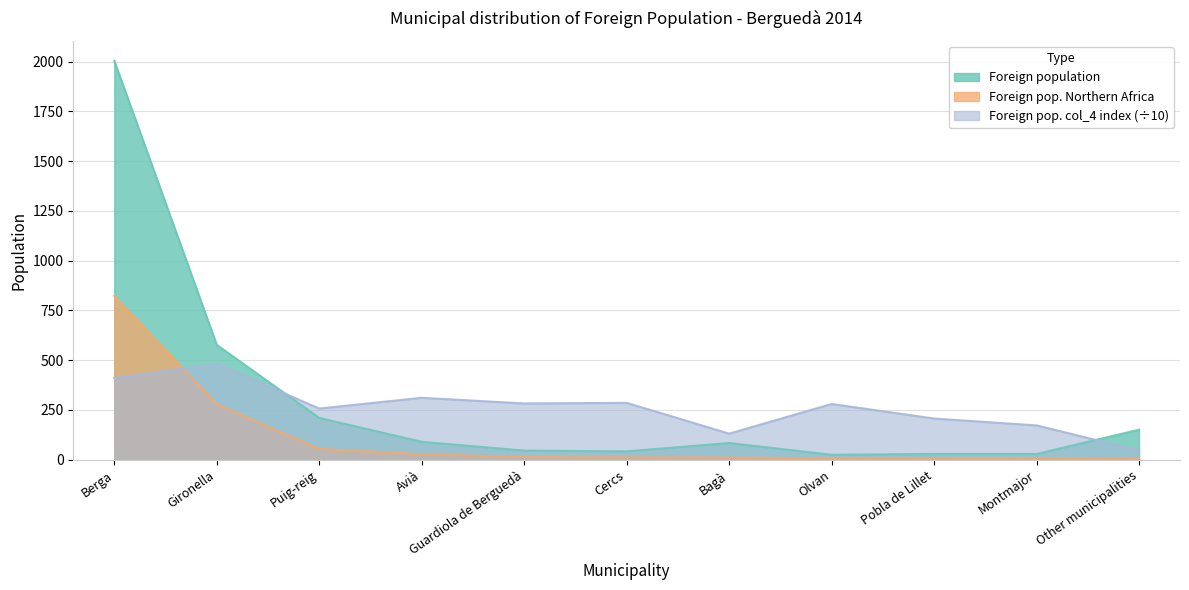

What is the difference between the highest and lowest values at Other municipalities?

144.0